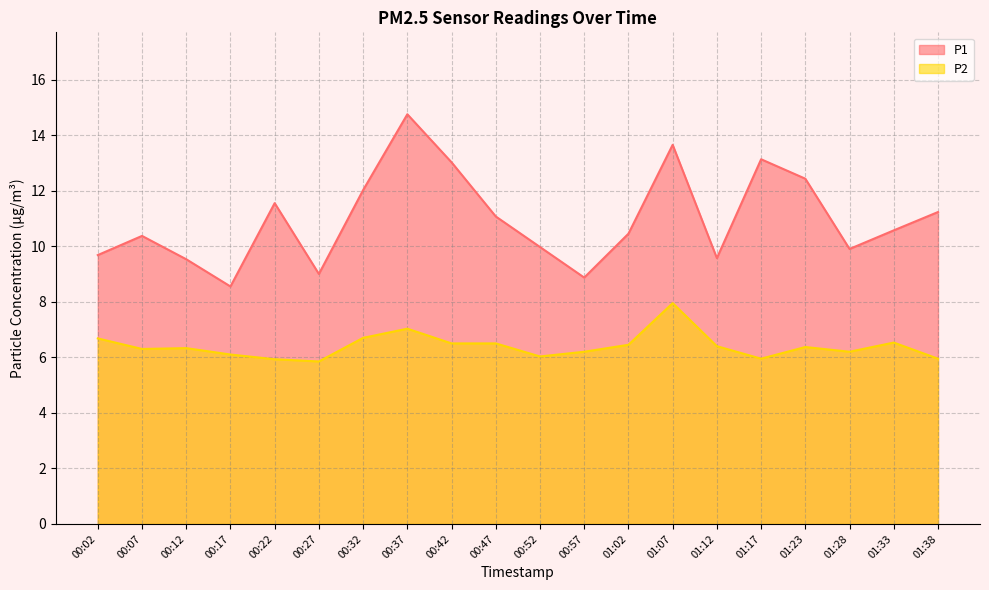

How many distinct data groups are displayed?

2